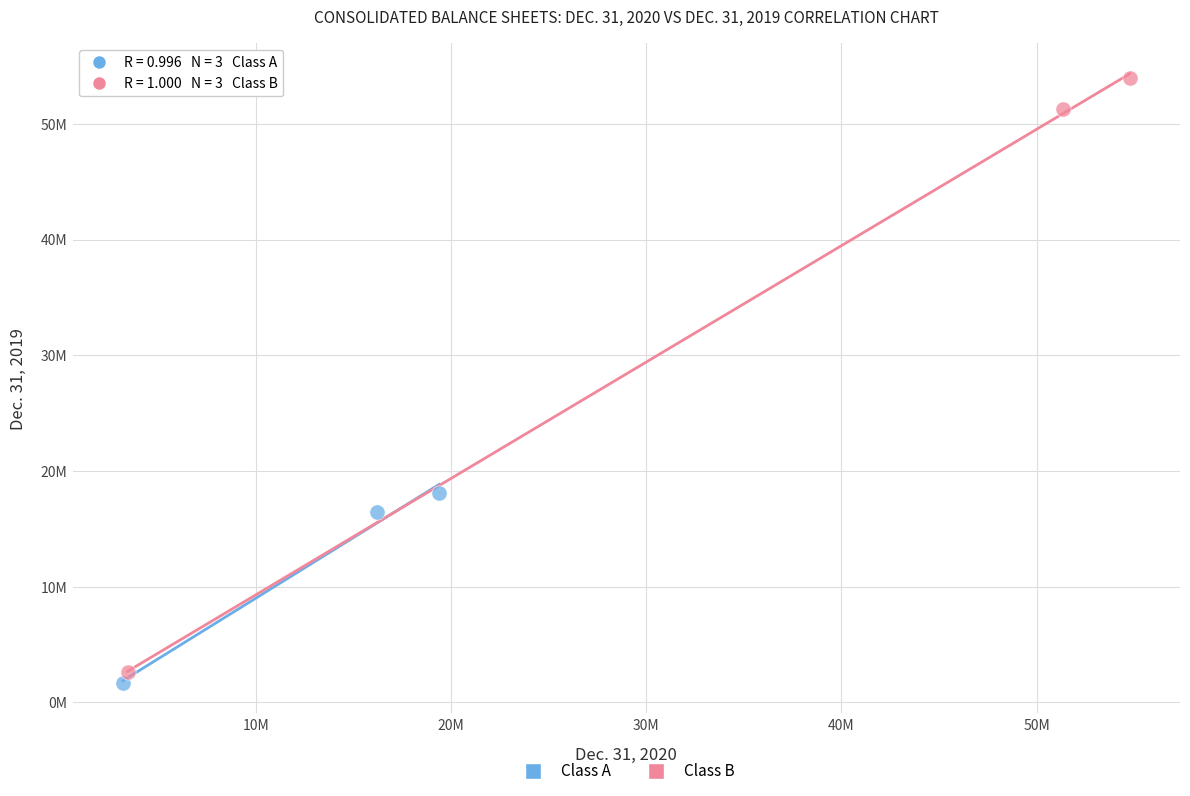

Which series has the largest Y range (max minus min)?

Class B